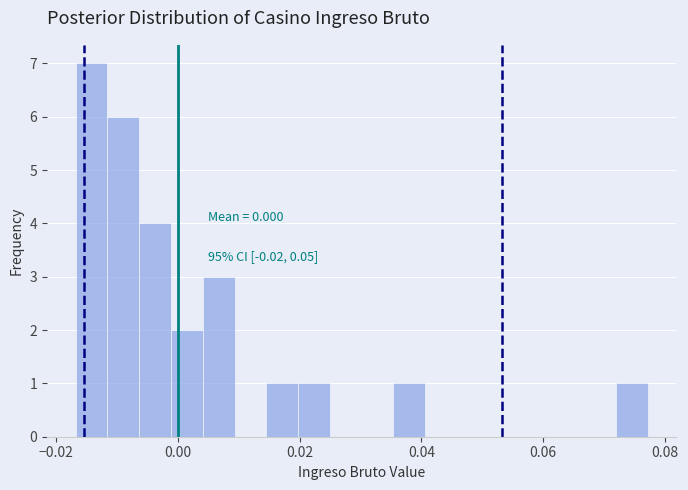

Read against the x-axis, roughly where is the centre of the tallest bar?

-0.014